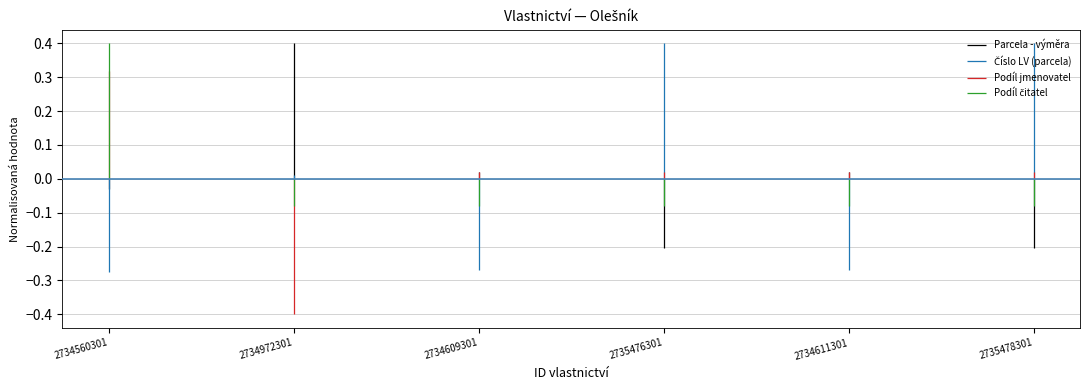

Does the chart display data point markers on the line(s)?

No